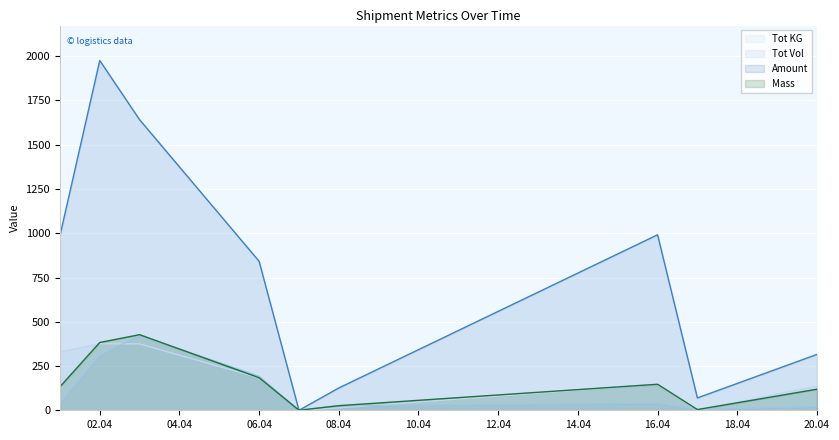

Reading left to right, extract all data points from this chart.

Tot KG: 330.0	375.8	374.8	183.2	0.0	13.6	146.6	1.2	136.8
Tot Vol: 39.9	310.2	422.2	192.1	0.0	26.0	39.4	4.0	20.8
Amount: 985.2	1975.7	1641.6	841.6	0.0	126.1	991.4	69.8	315.6
Mass: 132.5	383.0	427.0	184.0	0.0	26.0	147.0	4.0	119.0